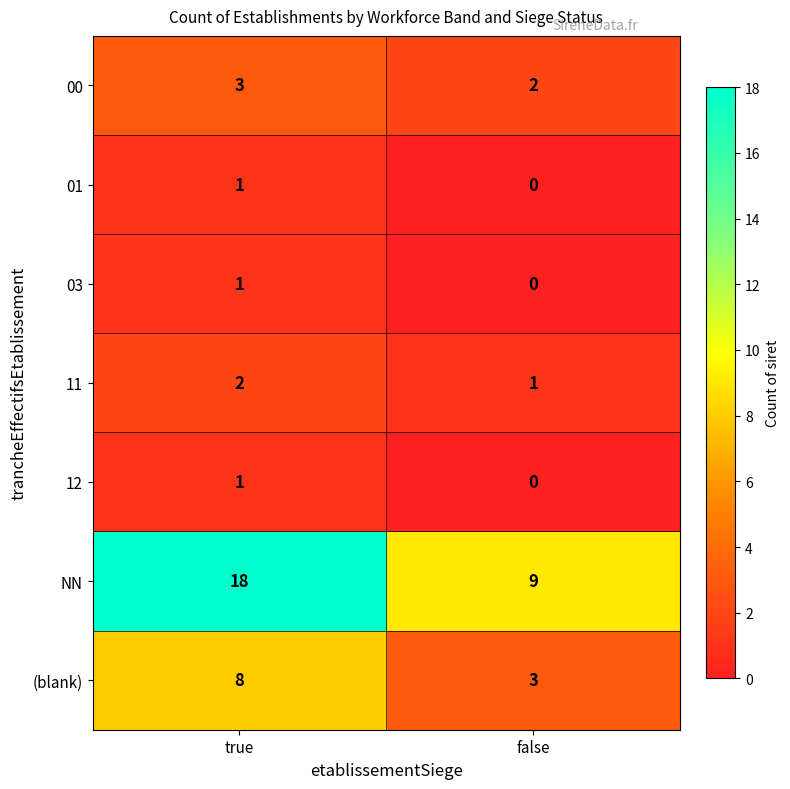

Which label corresponds to the largest value in the chart?

true